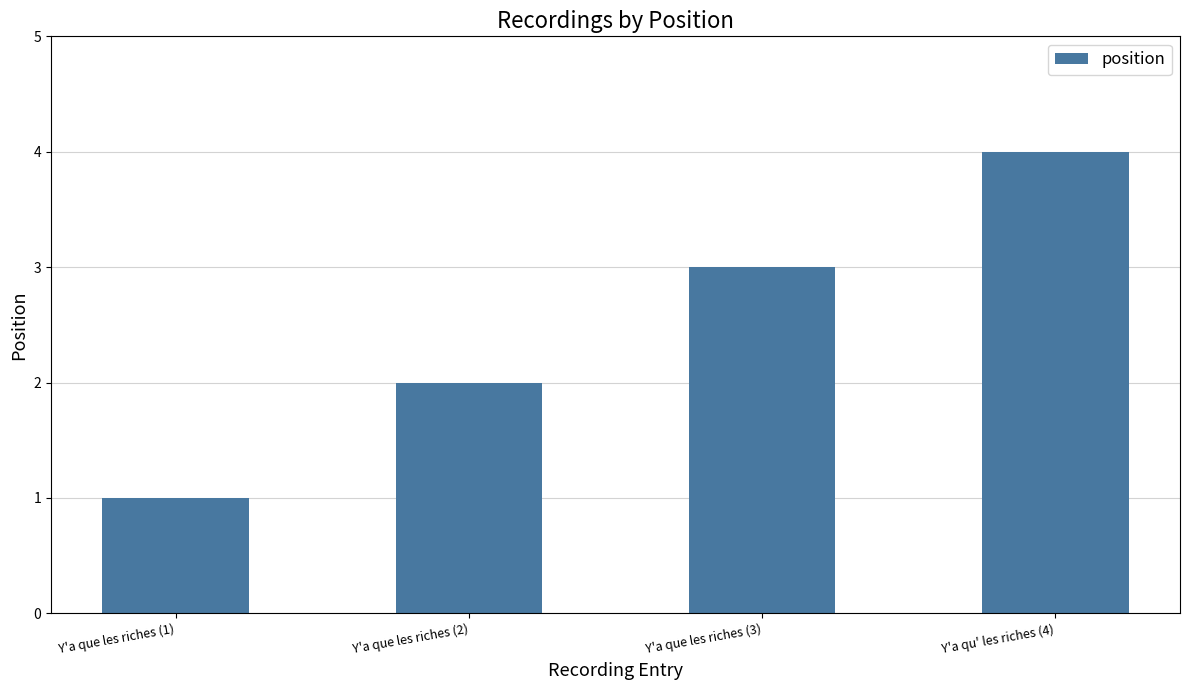

What is the sum of all values?

10